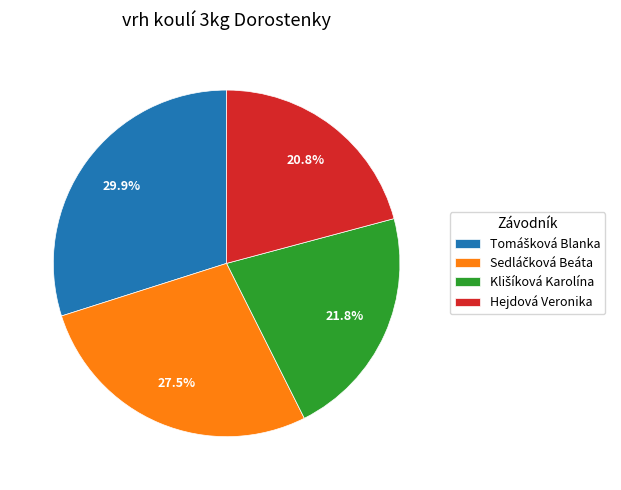

How many segments does this pie chart have?

4